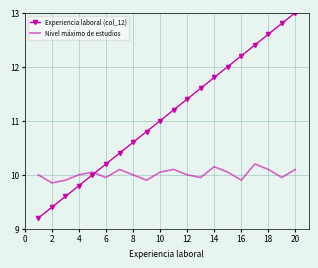

Which series has the largest total across all categories?

Experiencia laboral (col_12)